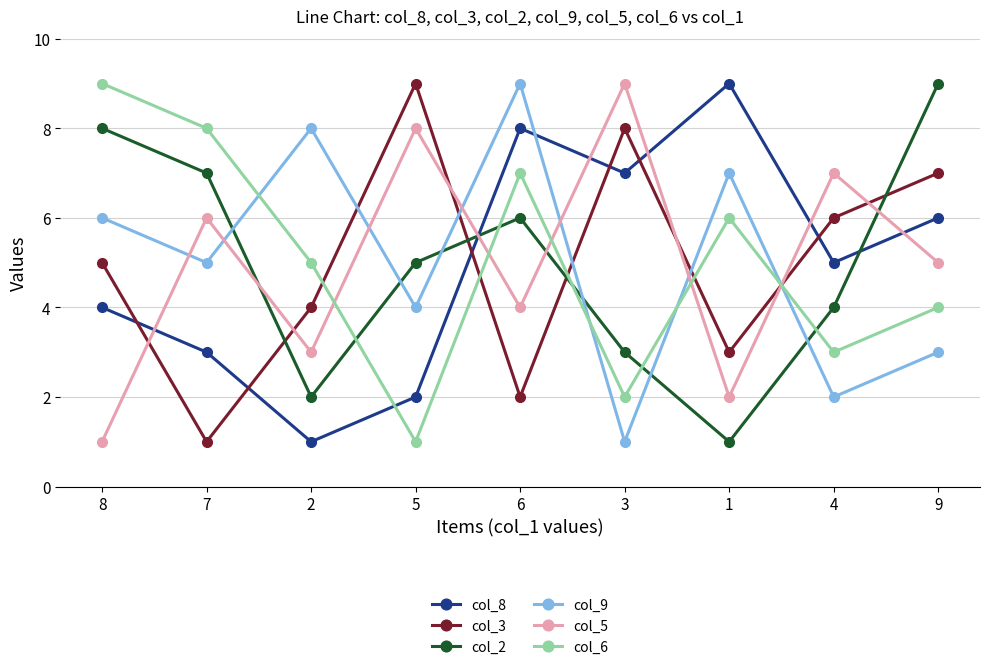

Reading left to right, extract all data points from this chart.

col_8: 4	3	1	2	8	7	9	5	6
col_3: 5	1	4	9	2	8	3	6	7
col_2: 8	7	2	5	6	3	1	4	9
col_9: 6	5	8	4	9	1	7	2	3
col_5: 1	6	3	8	4	9	2	7	5
col_6: 9	8	5	1	7	2	6	3	4